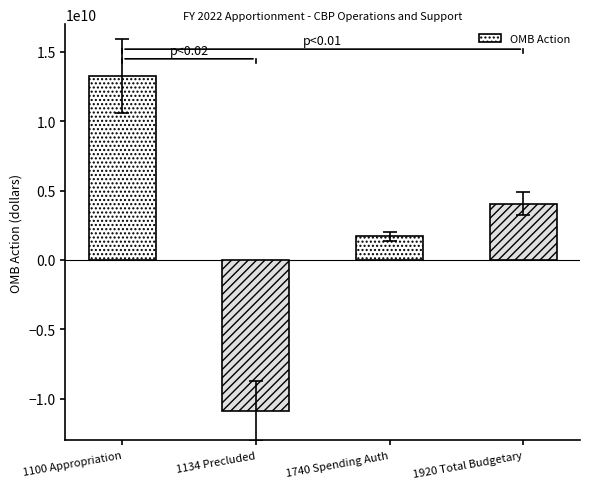

Reading left to right, what are all the values shown in this chart?

1100 Appropriation=13245649000	1134 Precluded=-10890214933	1740 Spending Auth=1698632313	1920 Total Budgetary=4054066380